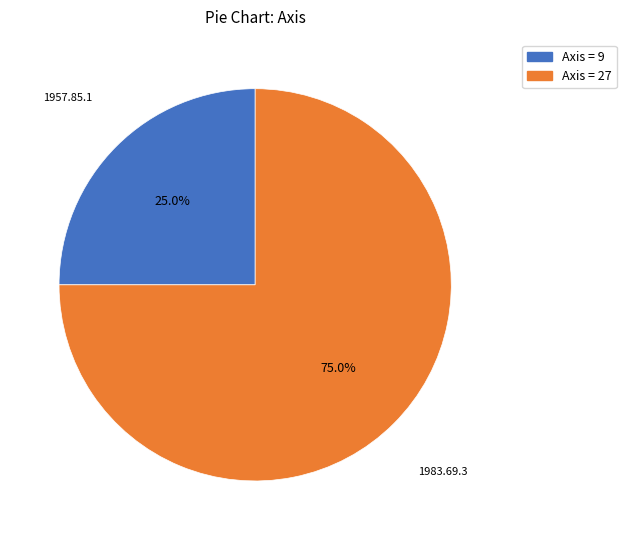

How many slices are in this pie chart?

2